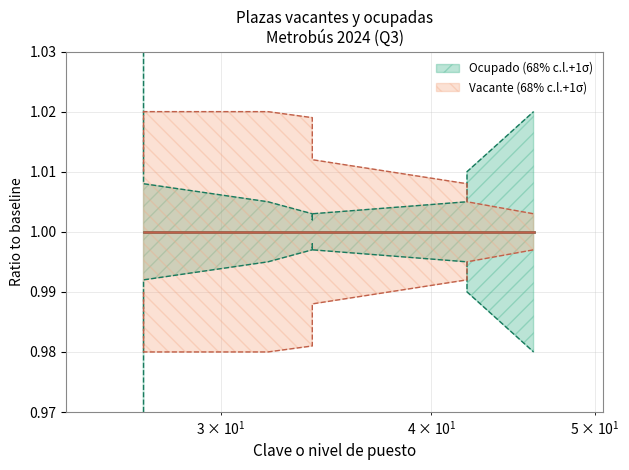

What is the average value of the Ocupado_upper series?

1.0